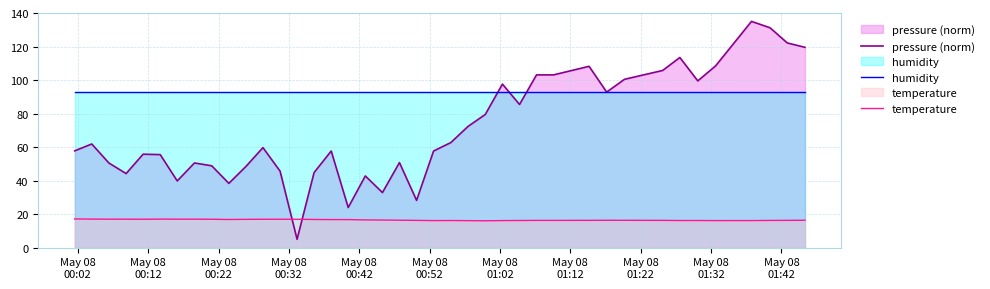

Rank the series by their maximum value, from lowest to highest.

temperature, humidity, pressure (norm)